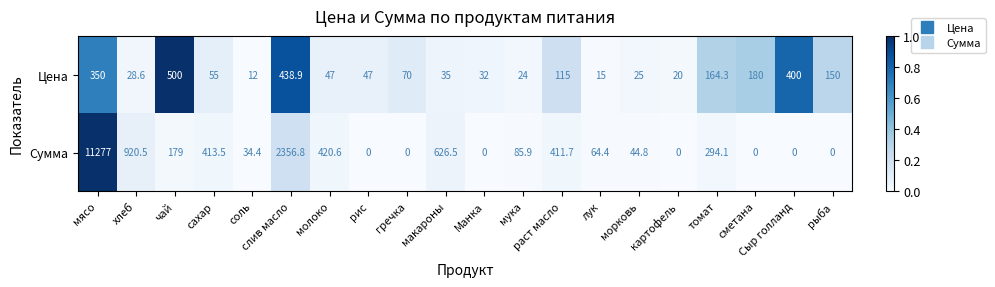

What is the sum of the Сумма values at картофель and чай?

179.0